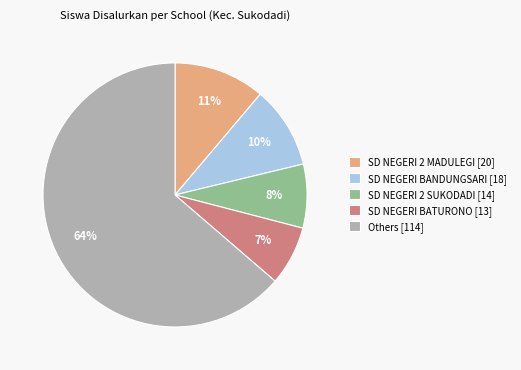

Between SD NEGERI BANDUNGSARI [18] and Others [114], which is larger?

Others [114]